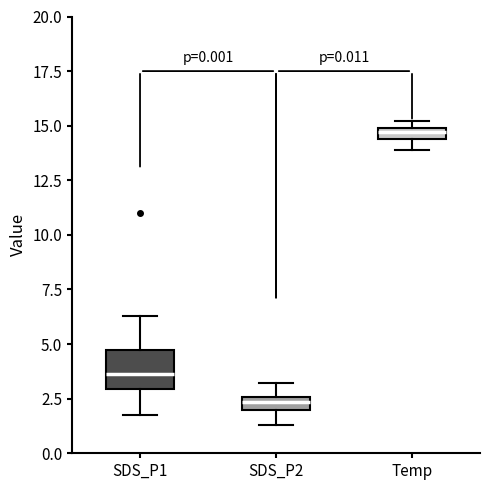

Which box has the lowest median line?

SDS_P2